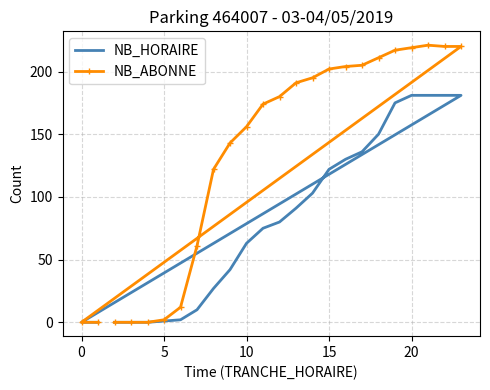

List the series in order of their overall mean, lowest first.

NB_HORAIRE, NB_ABONNE